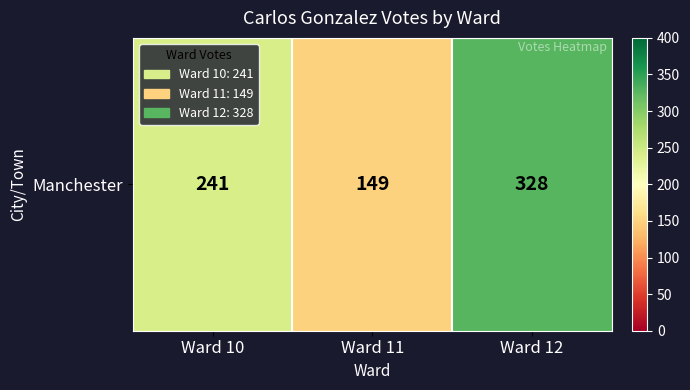

Rank the categories by value from highest to lowest.

Ward 12, Ward 10, Ward 11